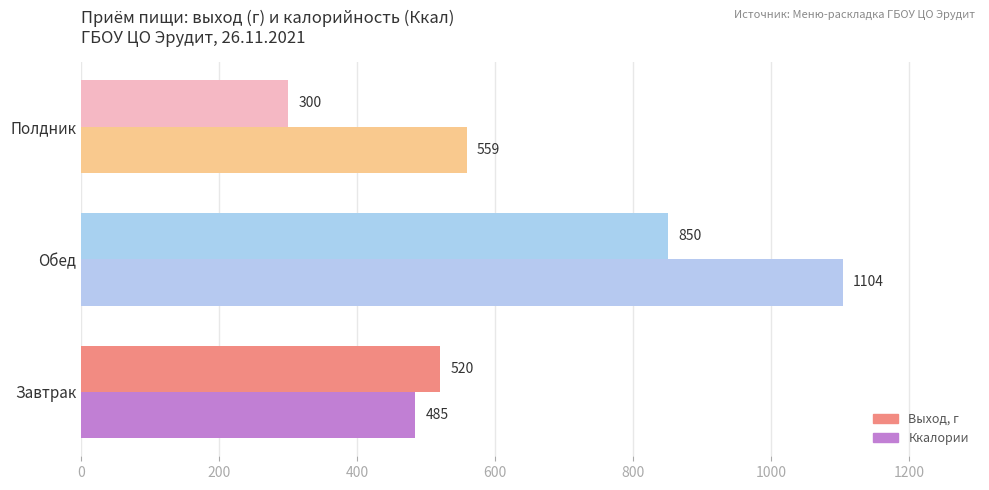

What is the highest value of the Выход, г series?

850.0